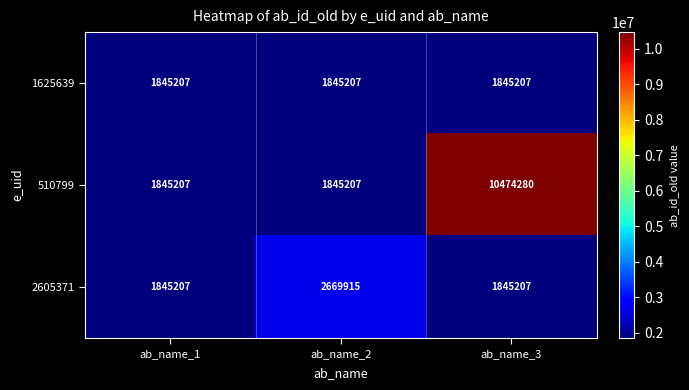

At which category is the sum across all series the highest?

ab_name_3